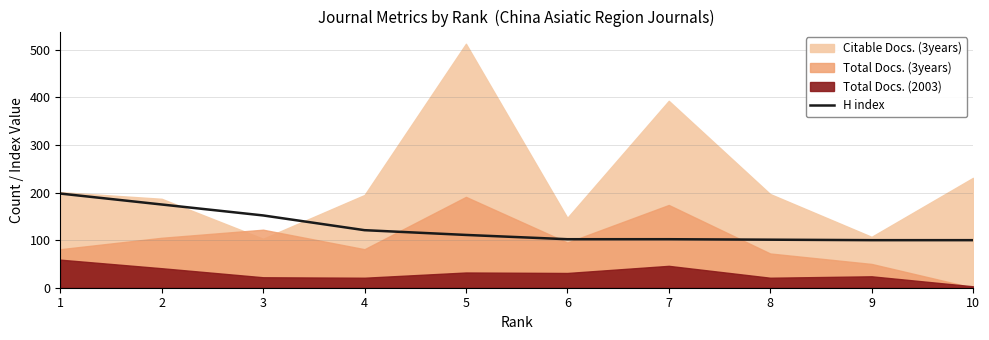

Does the chart have visible grid lines?

Yes